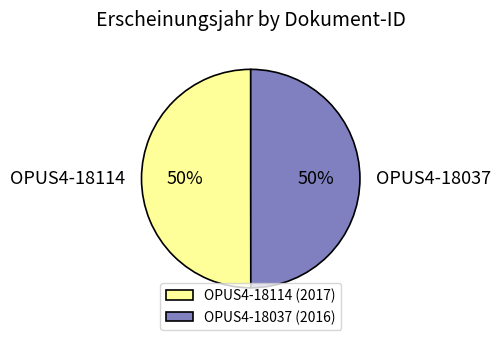

To the nearest percent, what is the combined percentage of OPUS4-18114 and OPUS4-18037?

100%